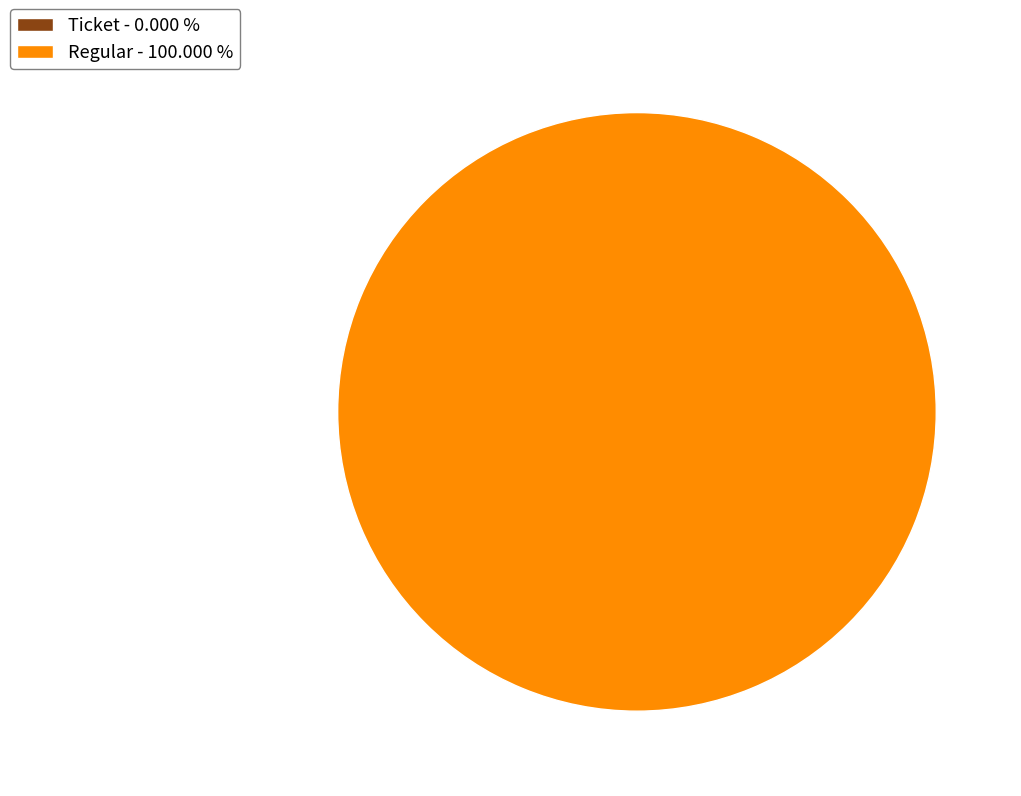

True or false: Ticket accounts for 1% of the total.

False